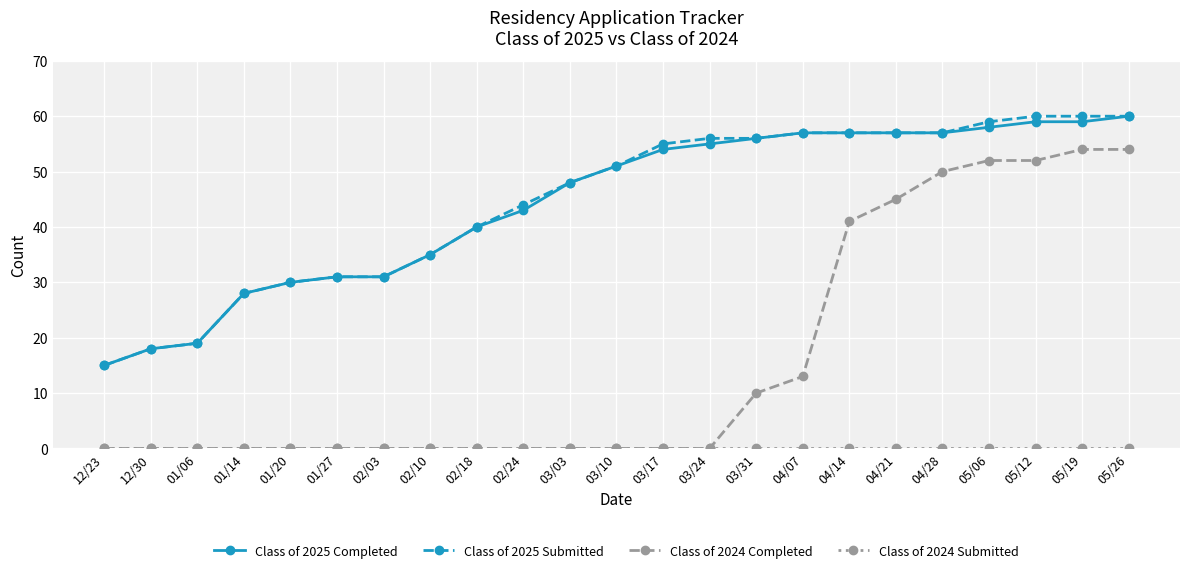

True or false: Class of 2024 Completed has a value of 54 at 05/26.

True